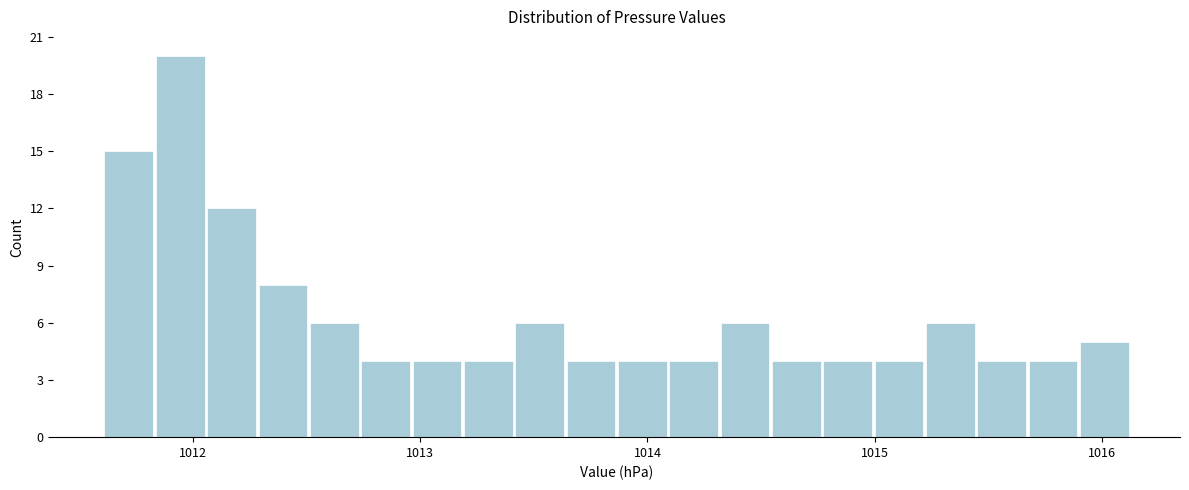

Read against the x-axis, roughly where is the centre of the tallest bar?

1011.9